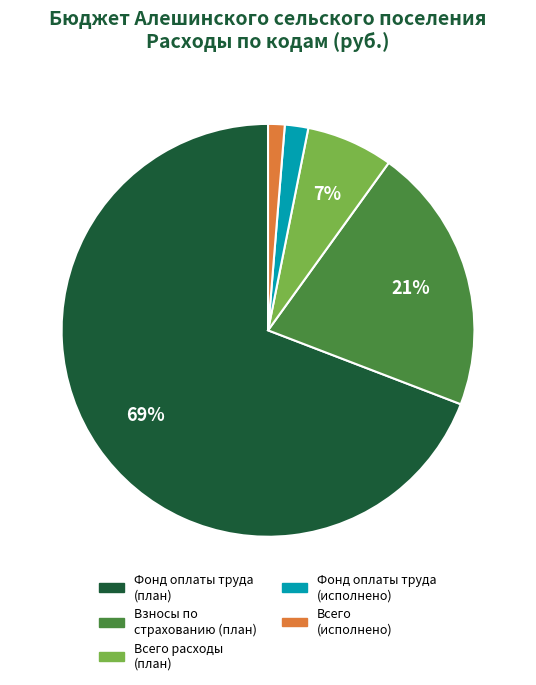

To the nearest percent, what is the average slice percentage?

20%